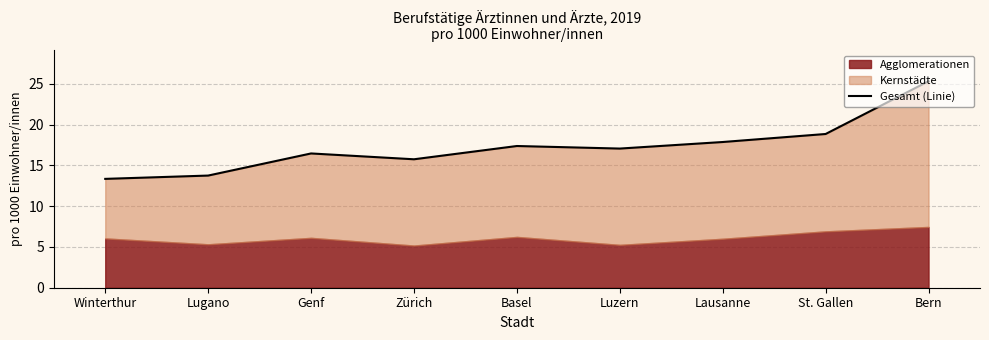

Reading right to left, what are all the values shown in this chart?

25.3	18.9	17.9	17.1	17.4	15.8	16.5	13.8	13.4